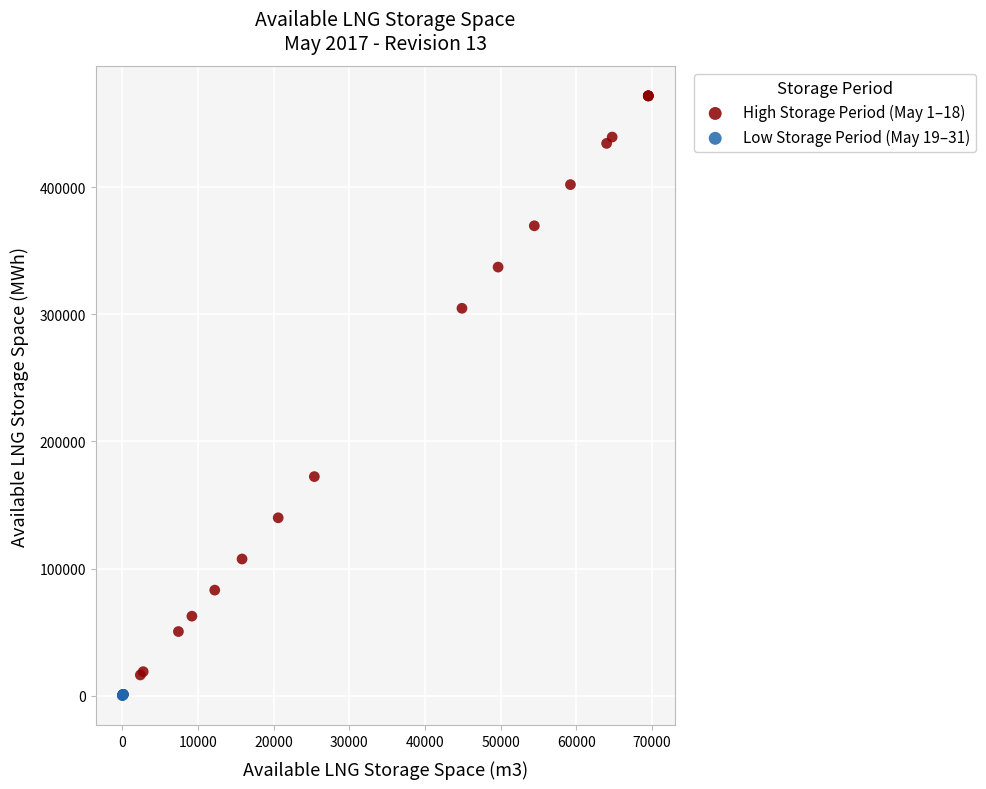

Which series reaches the maximum Y coordinate?

High Storage Period (May 1–18)